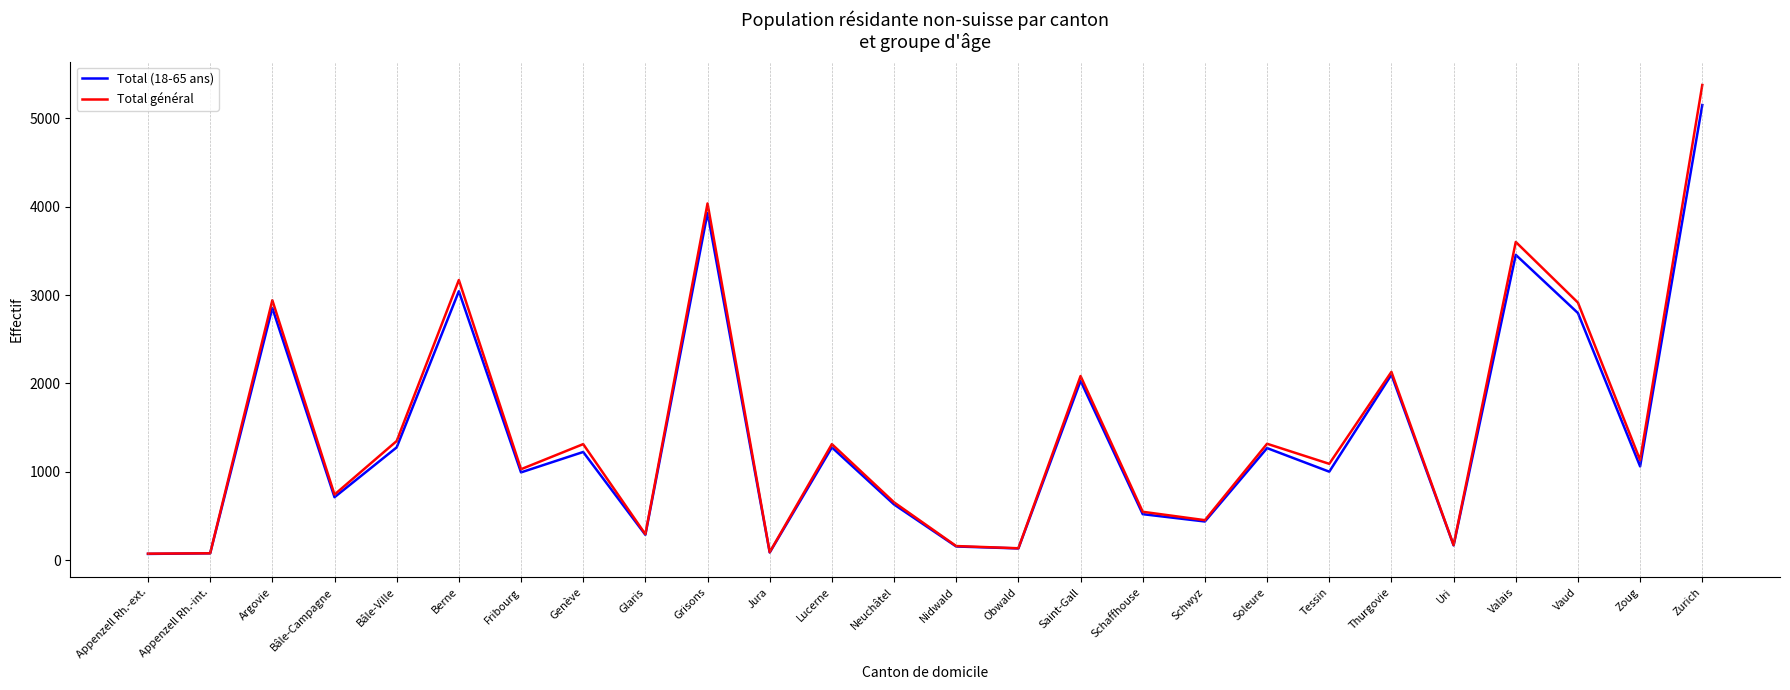

The Total général series shows 1084 at Thurgovie. True or false?

False